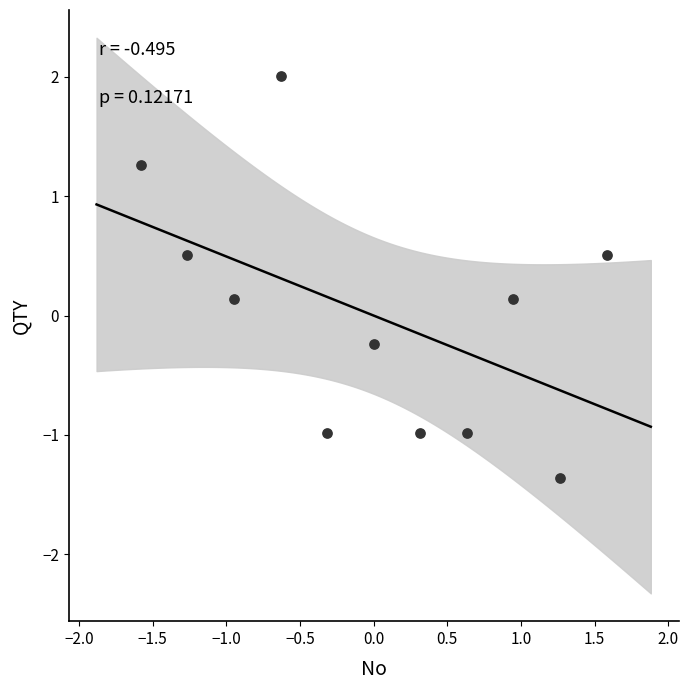

What is the range of X values (max minus min)?

3.2